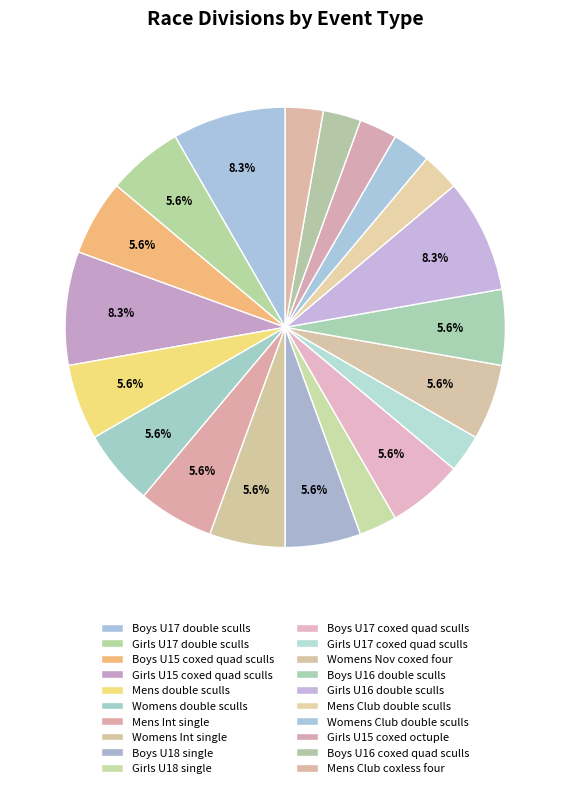

How many segments does this pie chart have?

20